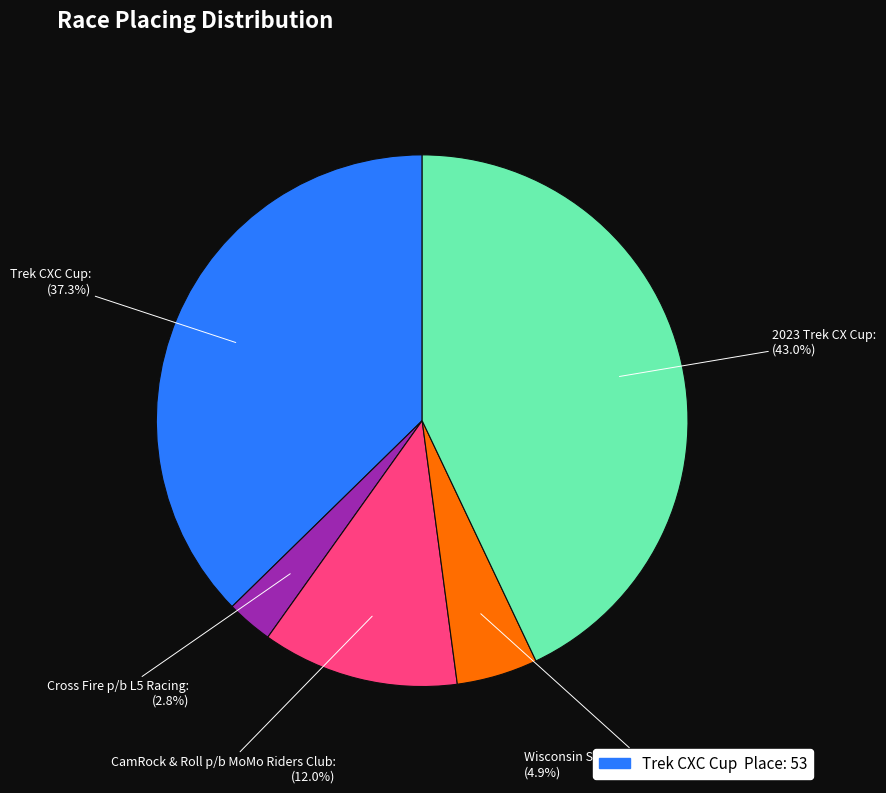

To the nearest percent, what is the difference between the largest and smallest slice percentages?

40%